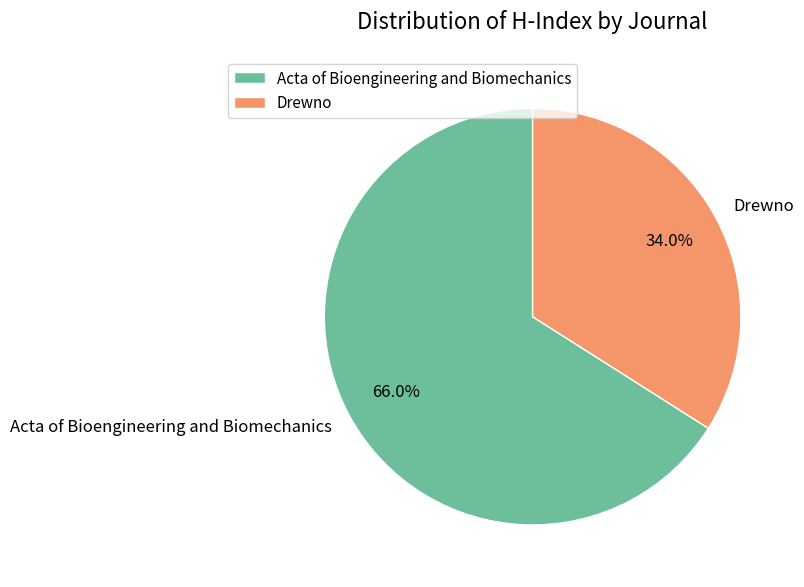

Count the number of slices in the pie.

2